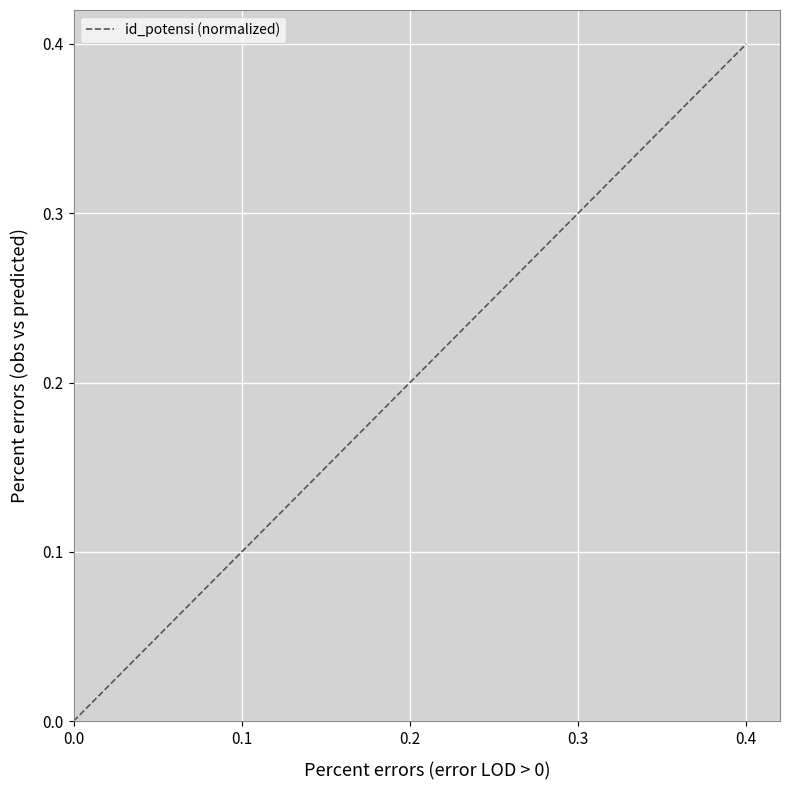

The value at 0.3 is 0.5. True or false?

False